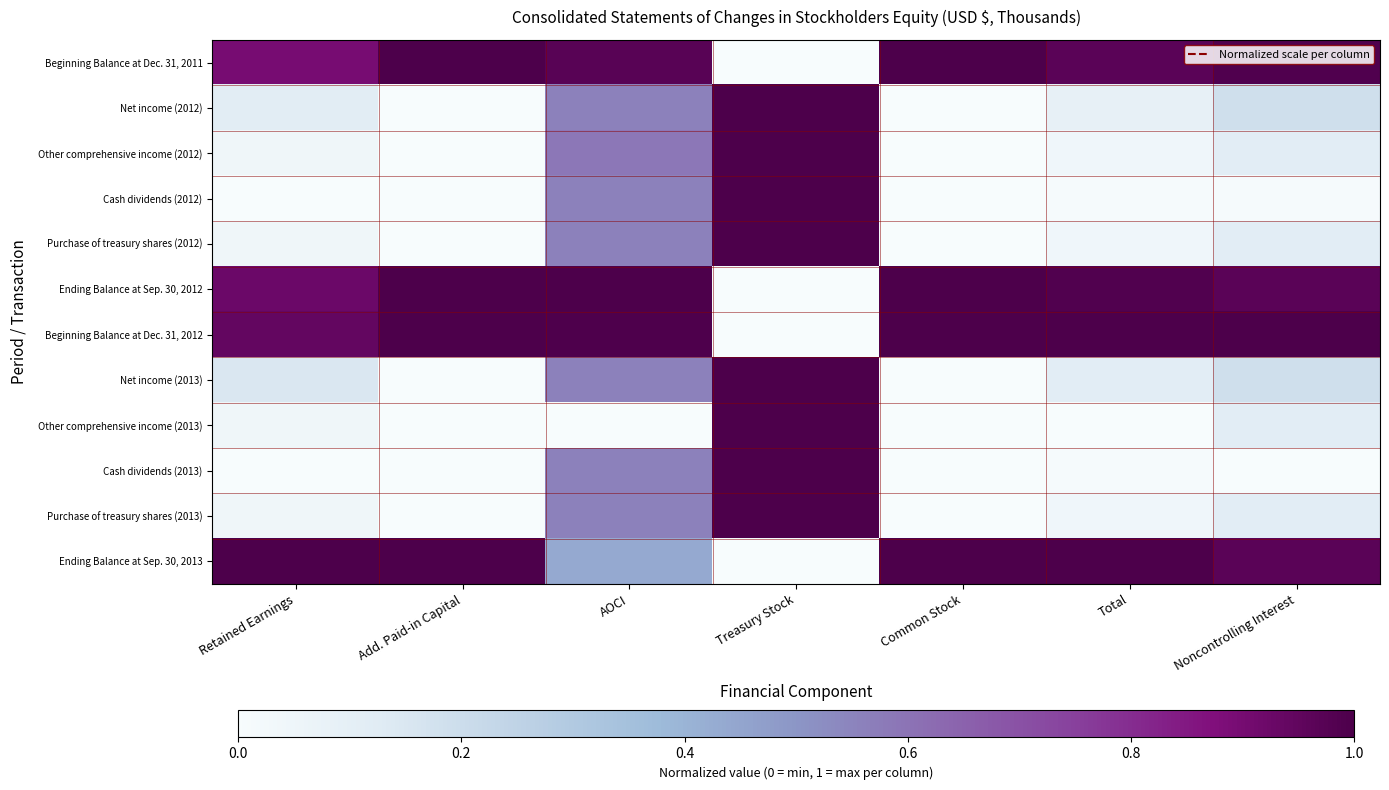

What is the spread (max minus min) of values at AOCI?

1.0